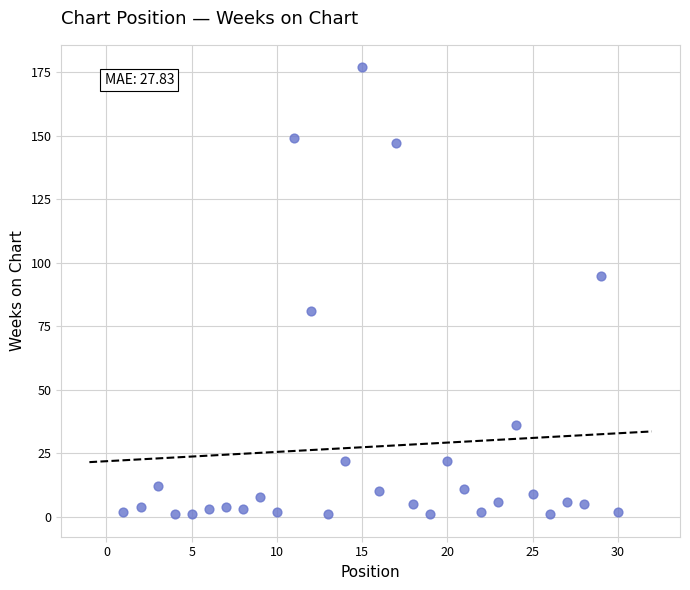

What Y value in the scatter plot is closest to 89?

95